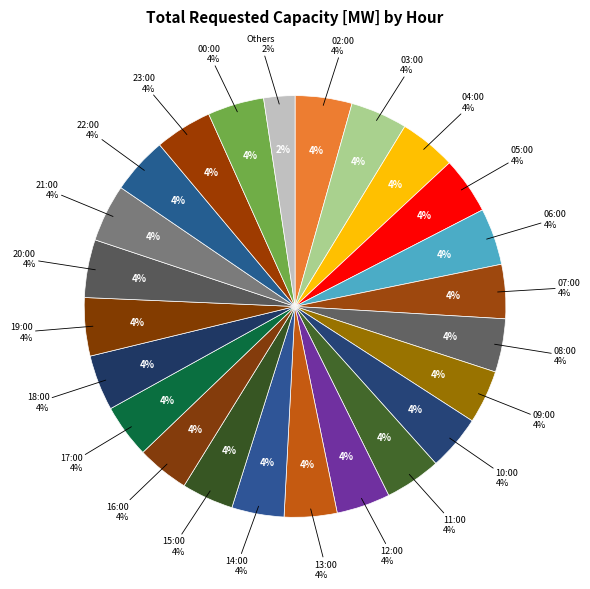

Is it true that 22:00 is 1% of the pie?

False